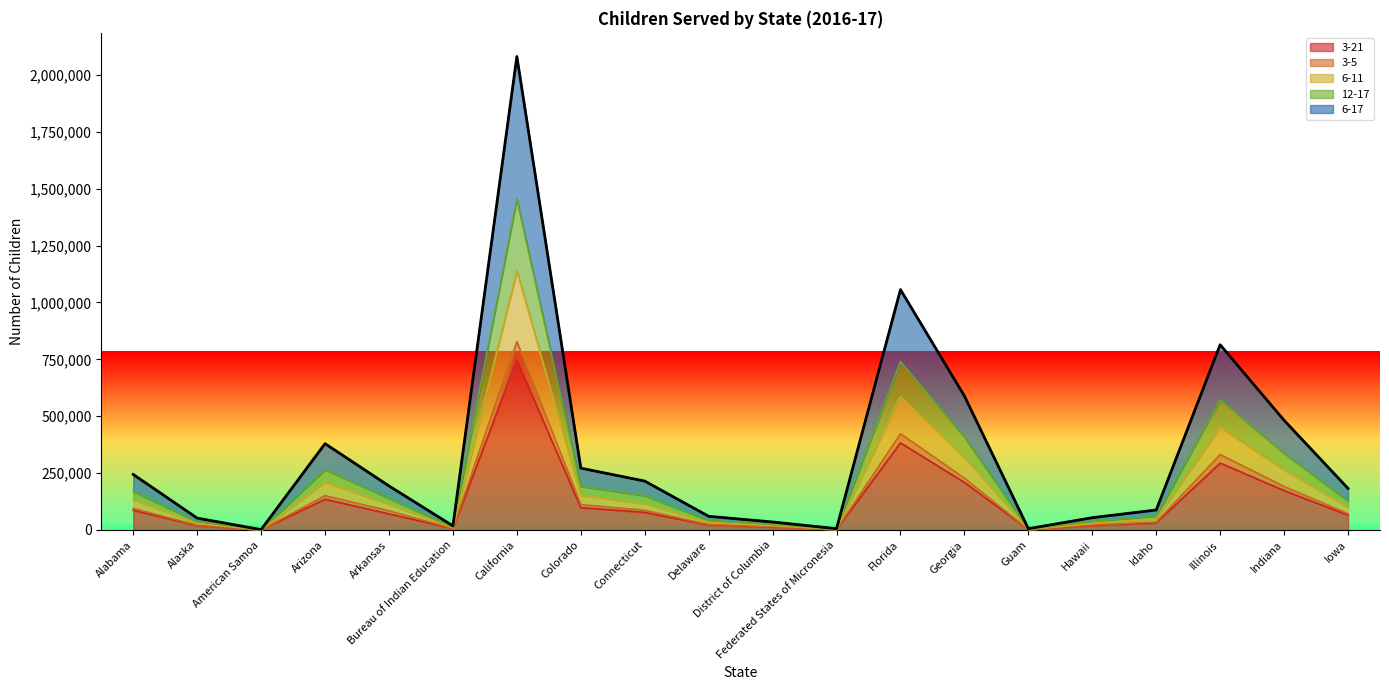

What are all the series names shown in the legend?

3-21, 3-5, 6-11, 12-17, 6-17